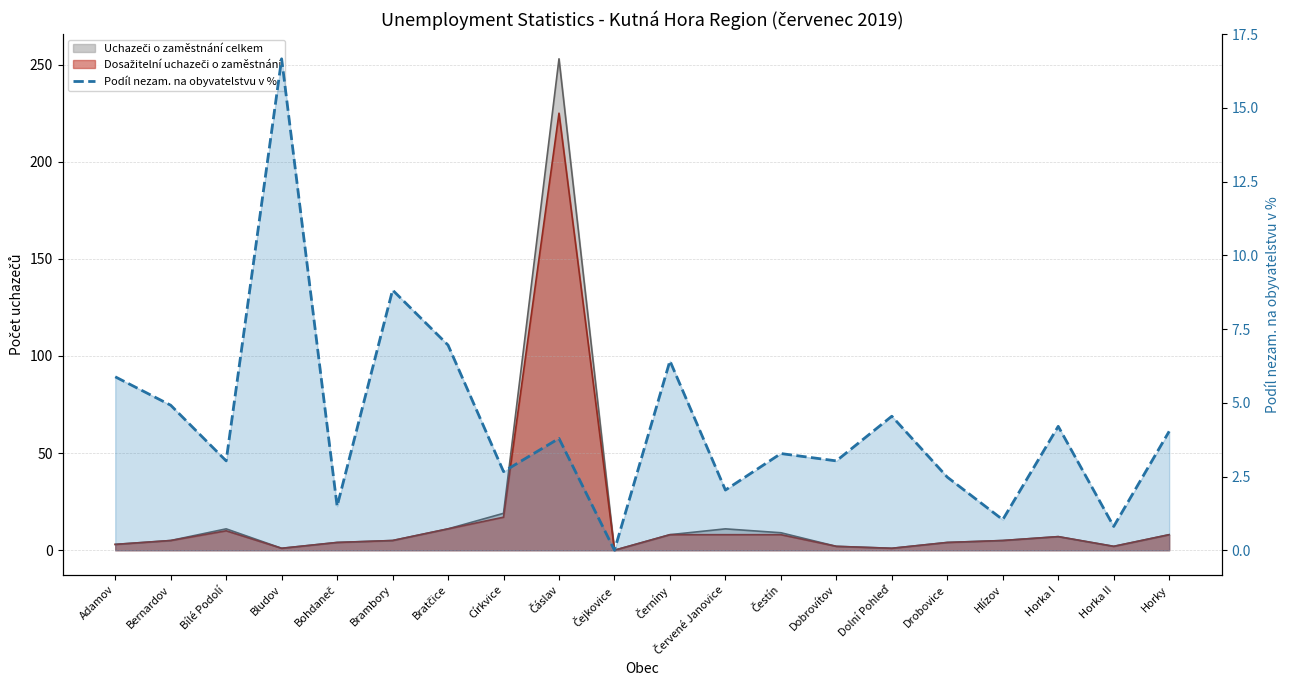

At which category does the data reach its first local peak?

Bludov